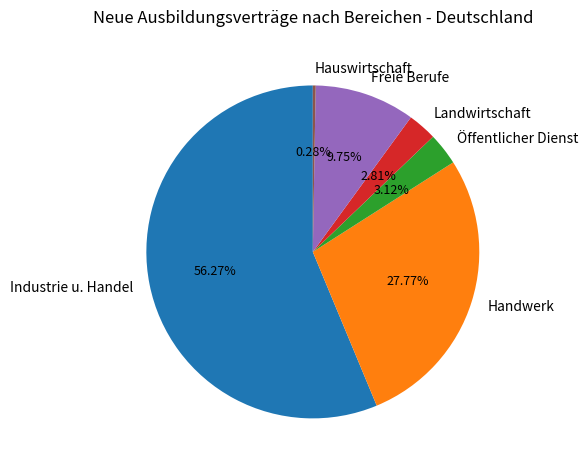

Which category accounts for the majority?

Industrie u. Handel